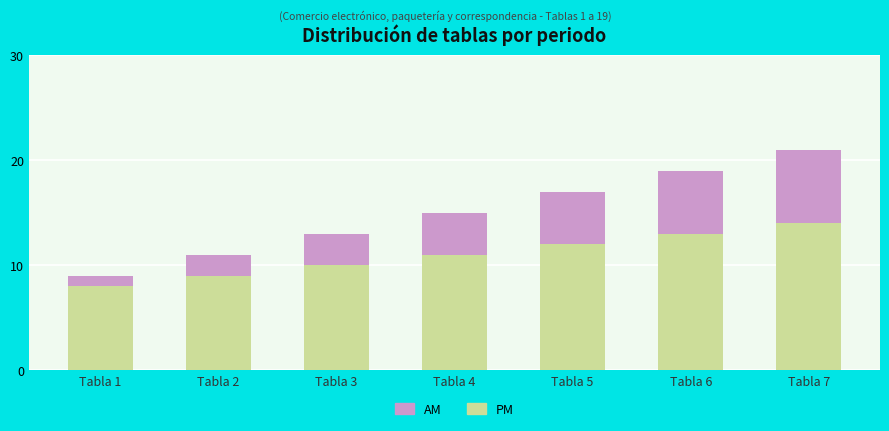

At which category is the sum across all series the highest?

Tabla 7